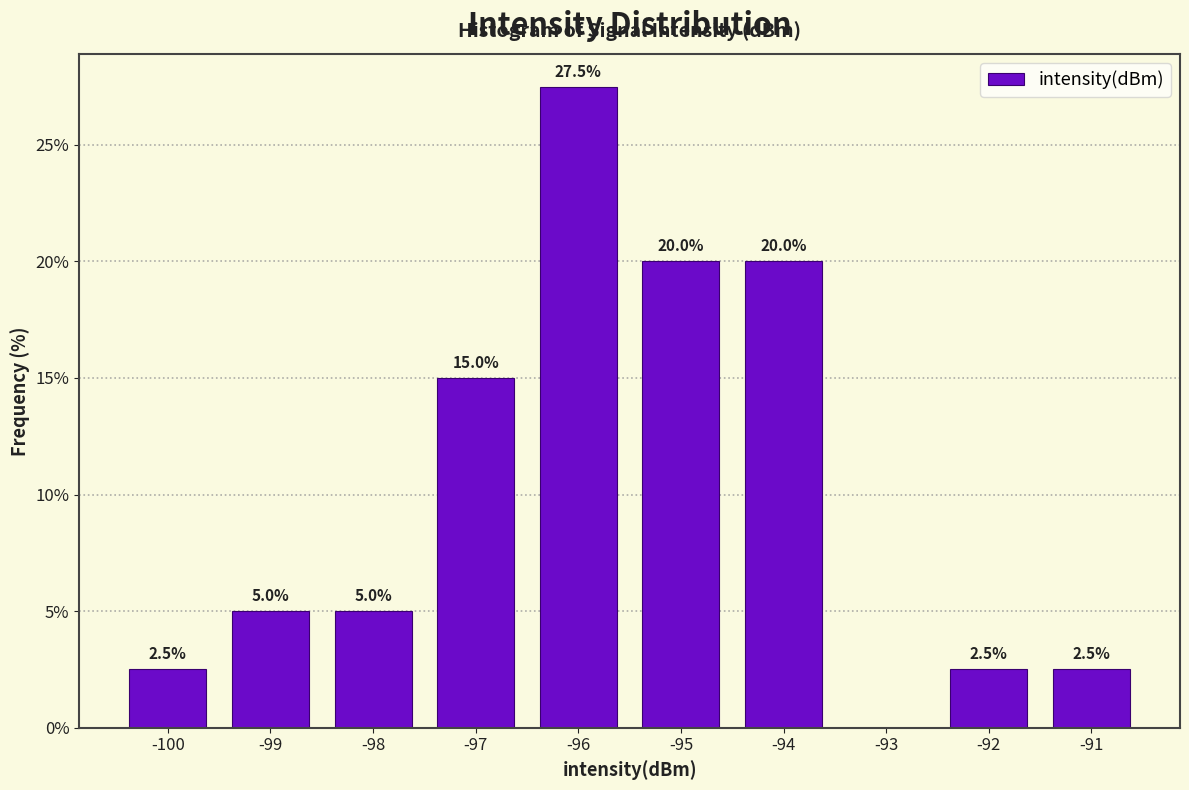

Reading left to right, transcribe all the data shown in this chart.

-100=2.5	-99=5.0	-98=5.0	-97=15.0	-96=27.5	-95=20.0	-94=20.0	-93=0.0	-92=2.5	-91=2.5